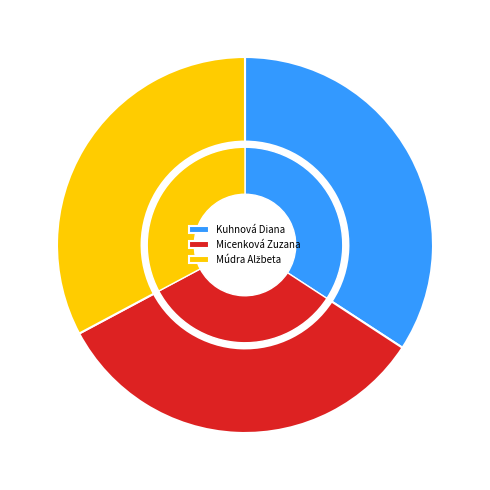

How many segments does this pie chart have?

3